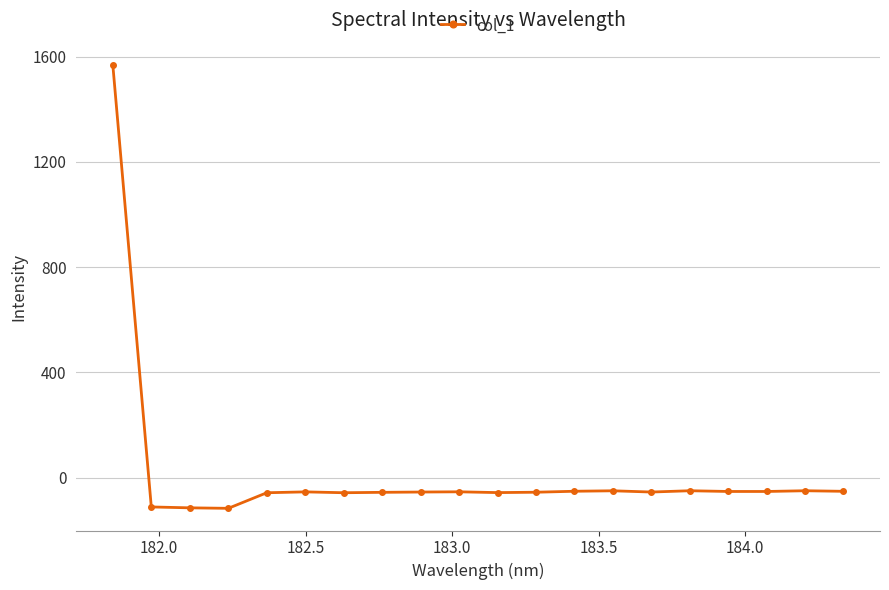

True or false: the data has more than 2 interior local peaks.

True